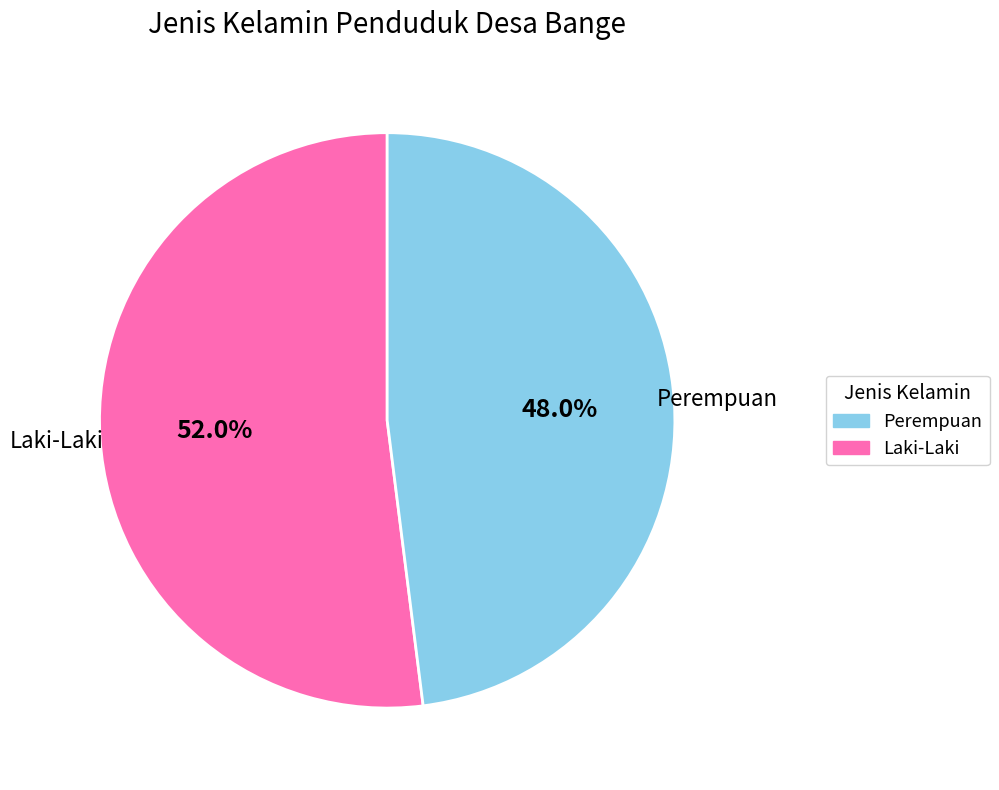

Count the number of slices in the pie.

2